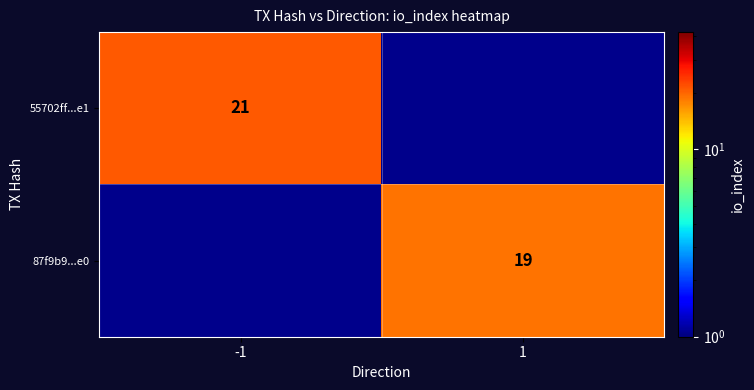

Is the value of 87f9b9...e0 at 1 greater than the value of 55702ff...e1 at -1?

No